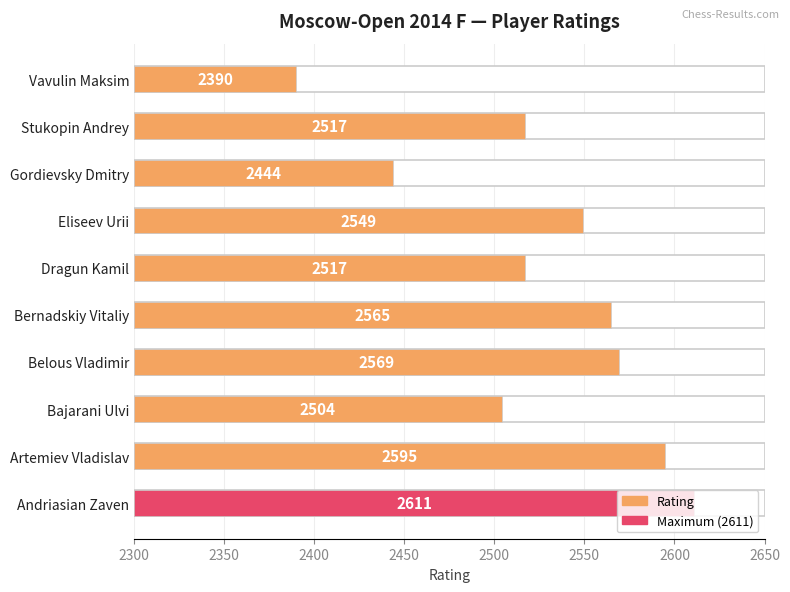

How many distinct data groups are displayed?

1